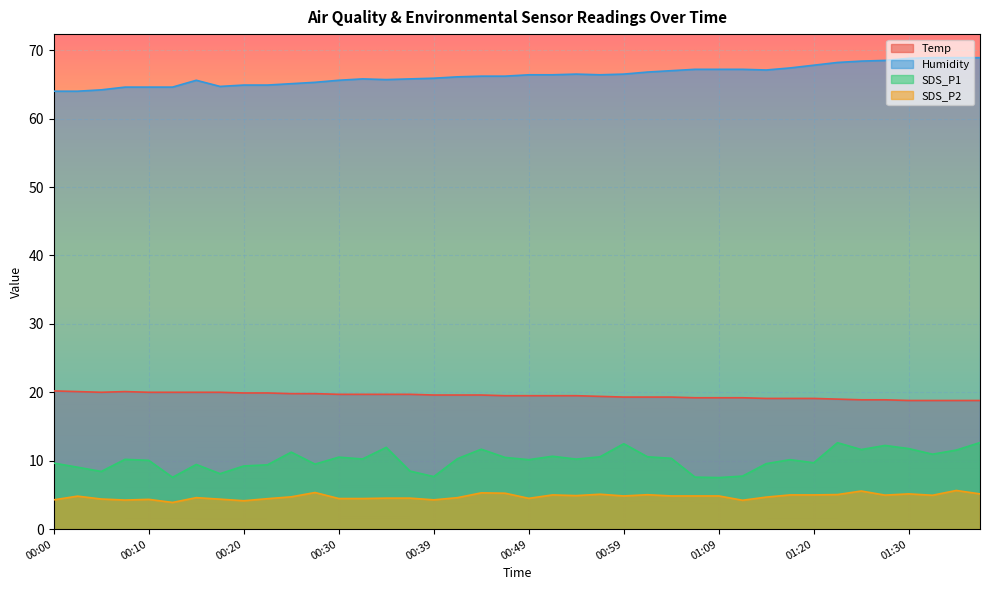

Which category has the highest value across all series?

01:33